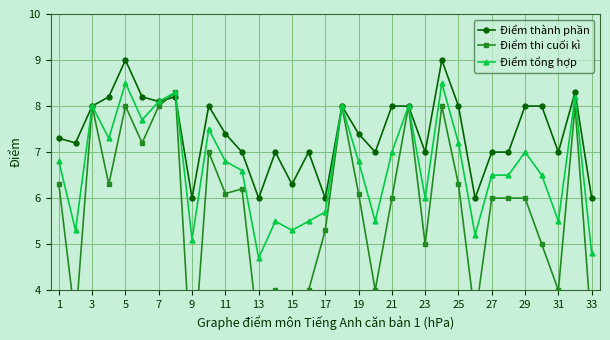

Rank the series by their maximum value, from lowest to highest.

Điểm thi cuối kì, Điểm tổng hợp, Điểm thành phần